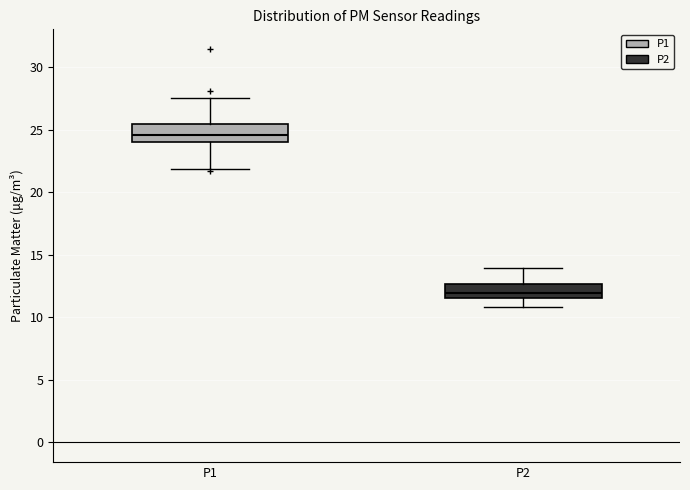

Reading left to right, transcribe this box plot: for each box, give where its median line is, the range the box spans, and where its two whiskers end, as read against the y-axis. The values are not printed on the chart, so give them approximately, as read against the axis.

P1: median 24.5, box 24.0 to 25.5, whiskers 22.0 to 27.5
P2: median 12.0, box 11.5 to 12.5, whiskers 11.0 to 14.0